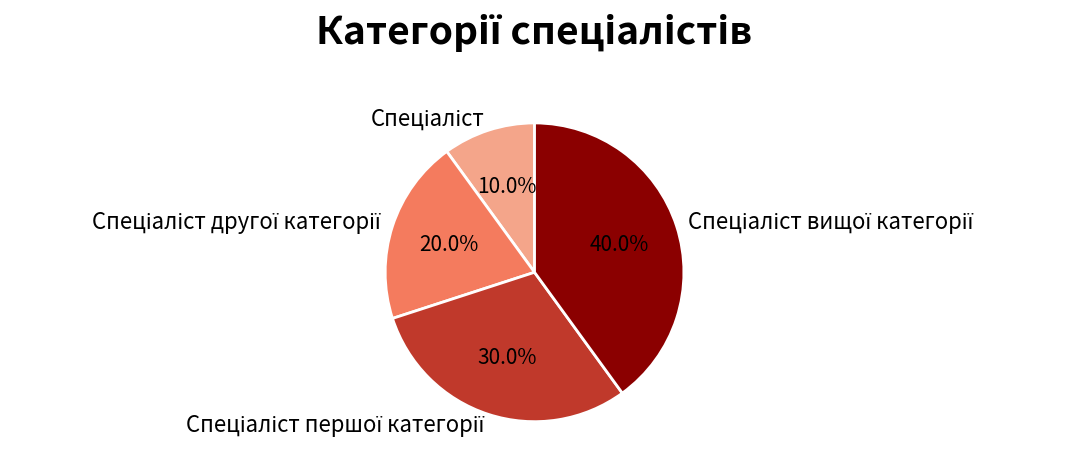

To the nearest percent, what is the average slice percentage?

25%